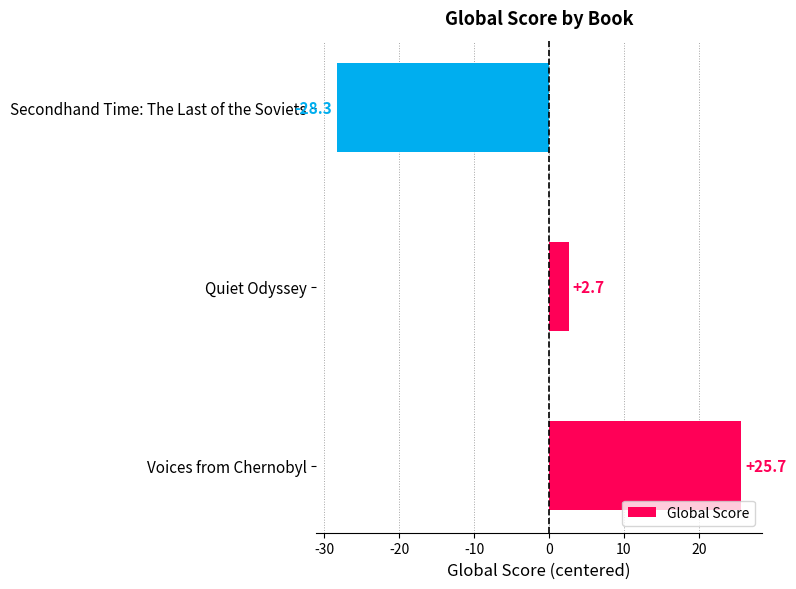

Rank the categories by value from highest to lowest.

Voices from Chernobyl, Quiet Odyssey, Secondhand Time: The Last of the Soviets